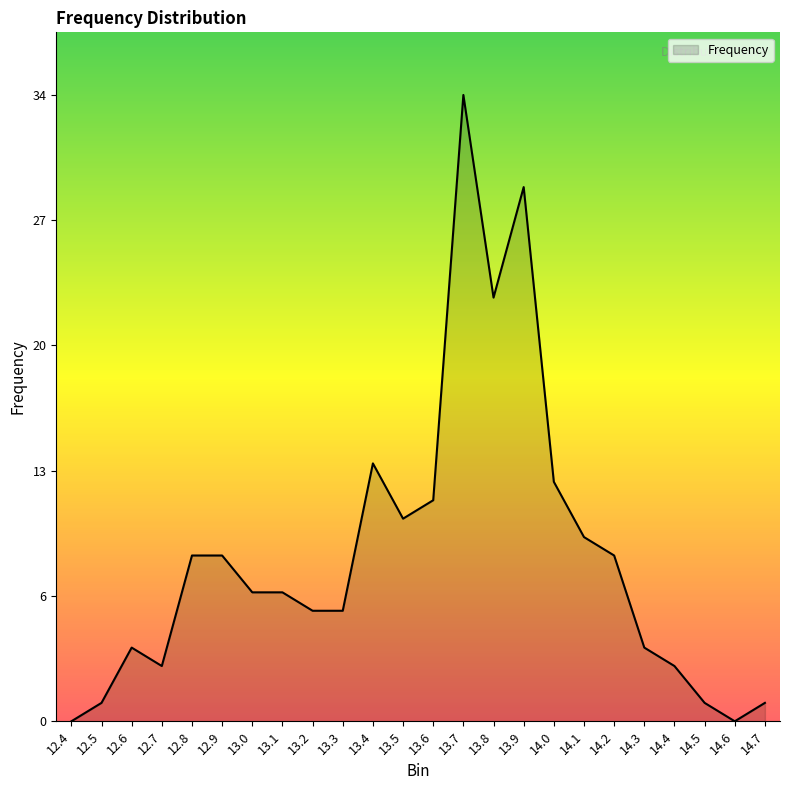

Does the chart have visible grid lines?

No